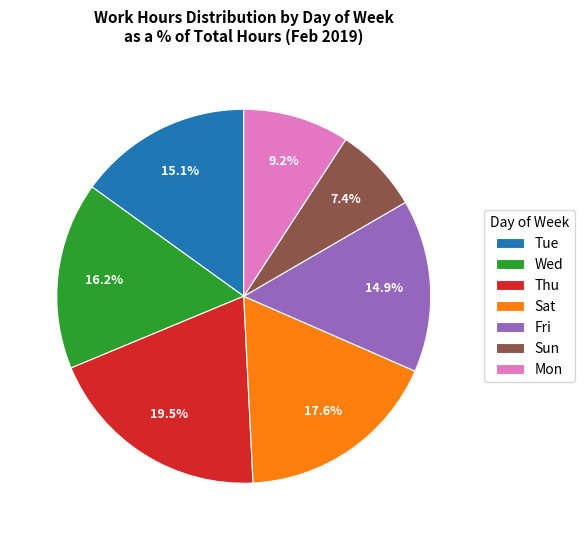

Which has a higher value, Wed or Sun?

Wed